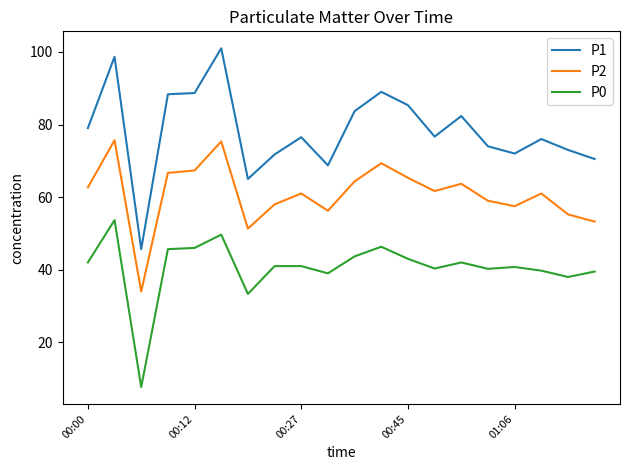

Which series has the largest range (max minus min)?

P1